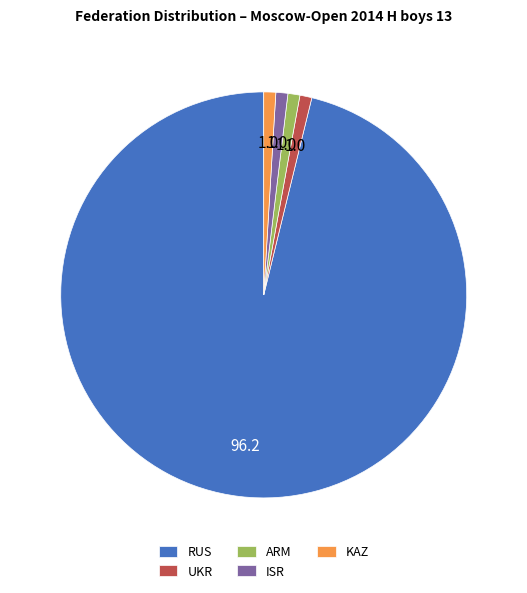

Which slice is the largest?

RUS